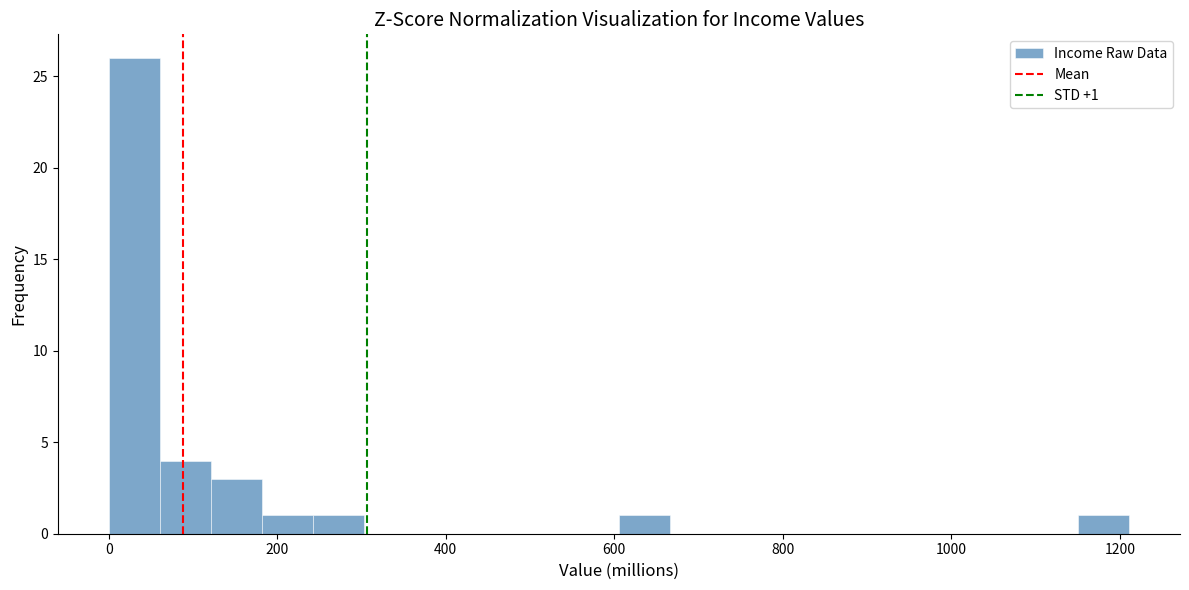

Read against the x-axis, roughly where is the centre of the tallest bar?

40